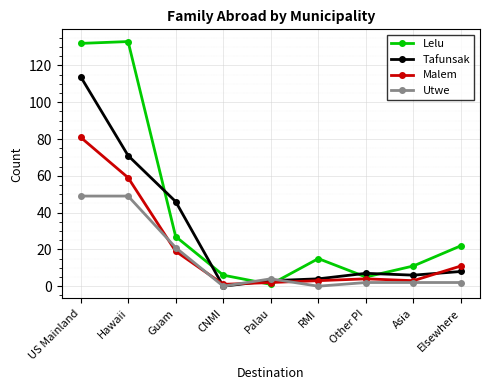

What is the value of the Tafunsak point at the 3rd from the left?

46